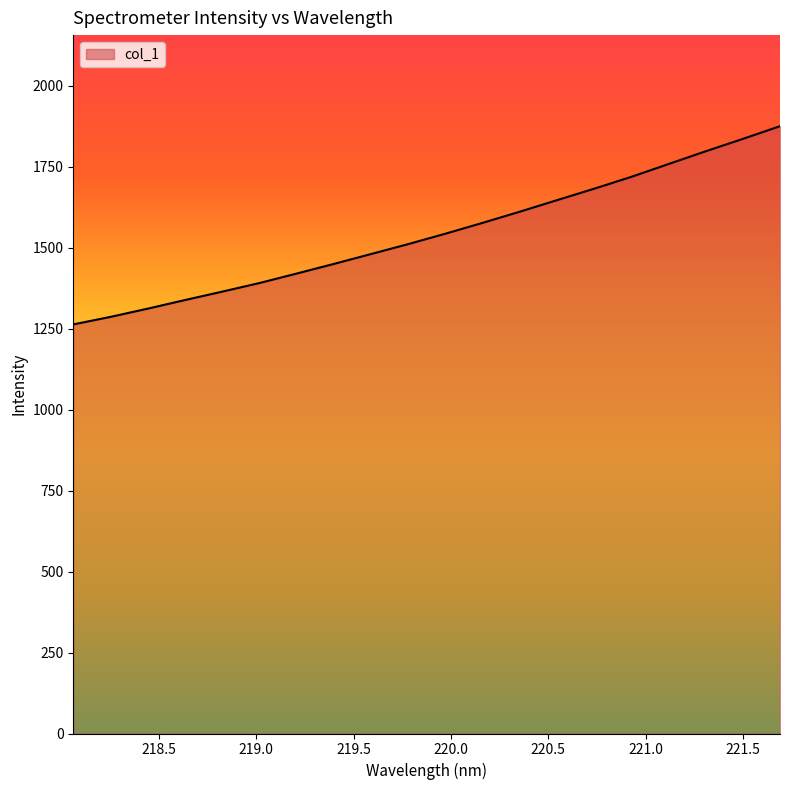

What is the difference between the maximum and minimum values?

611.9